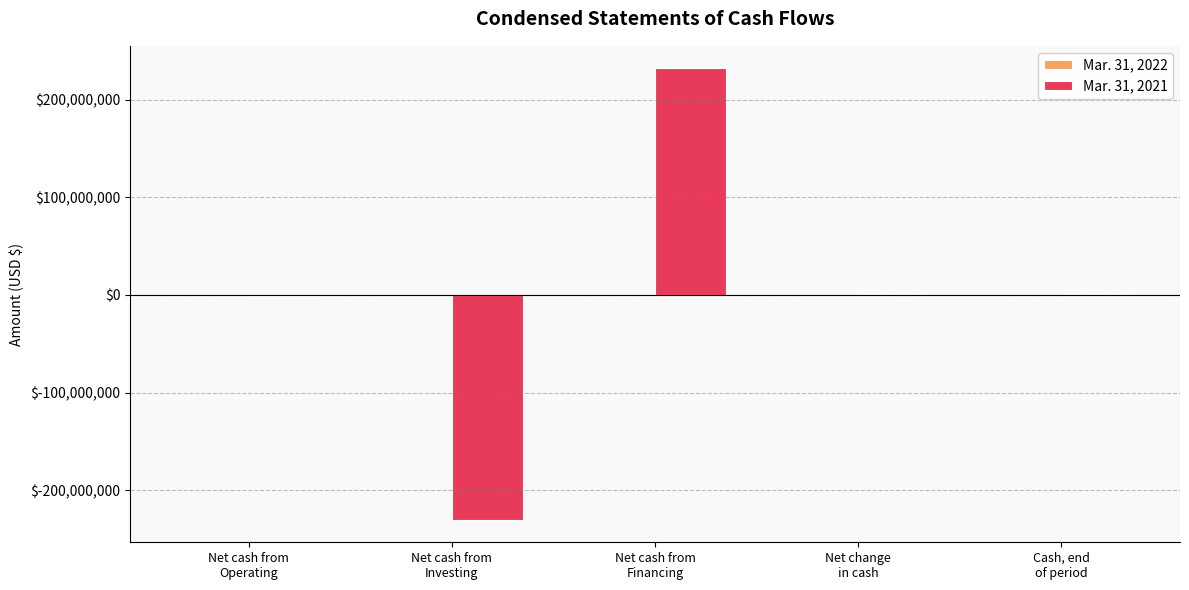

How many distinct data groups are displayed?

2